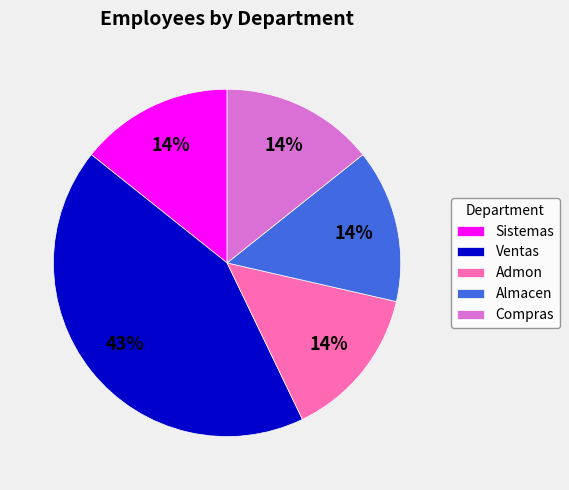

Count the number of slices in the pie.

5